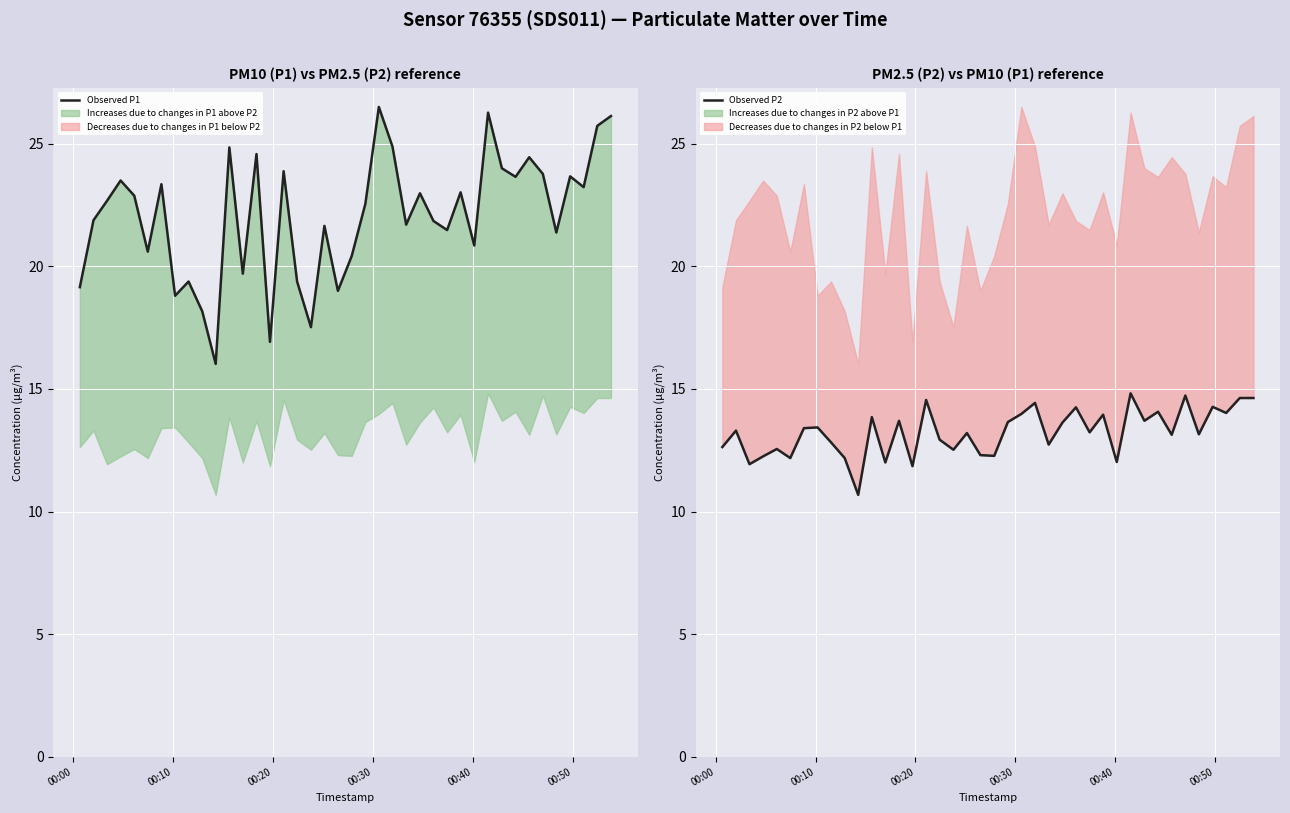

Does the chart display data point markers on the line(s)?

No